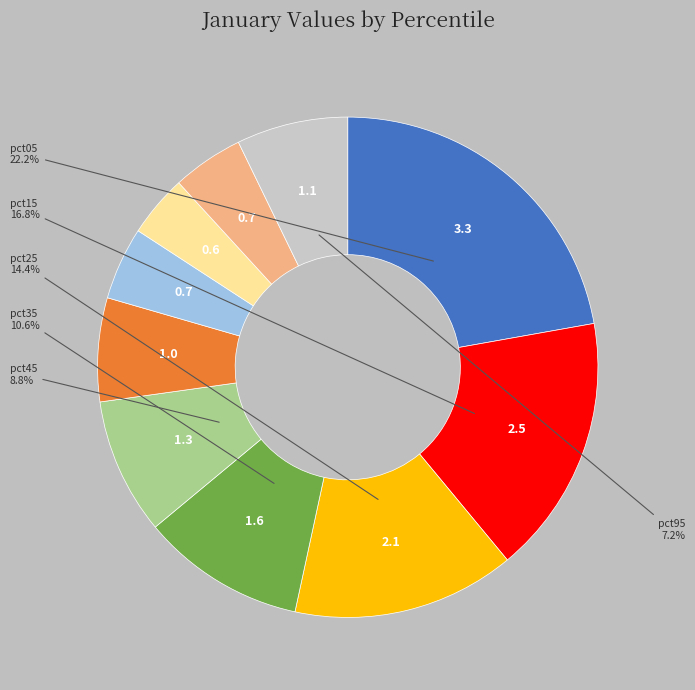

Is there any slice that represents more than half of the pie?

No